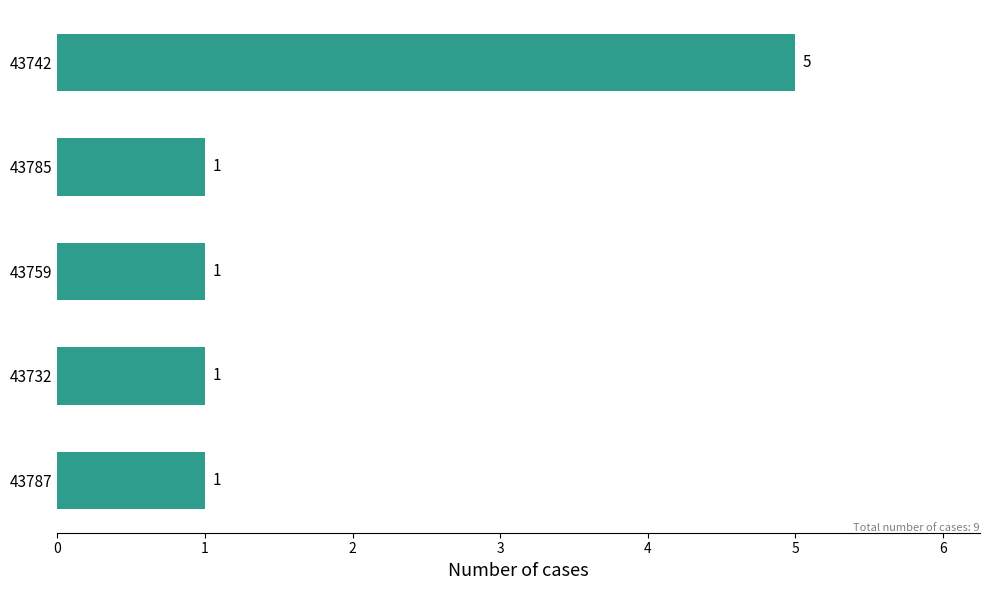

How many bars are there in total?

5